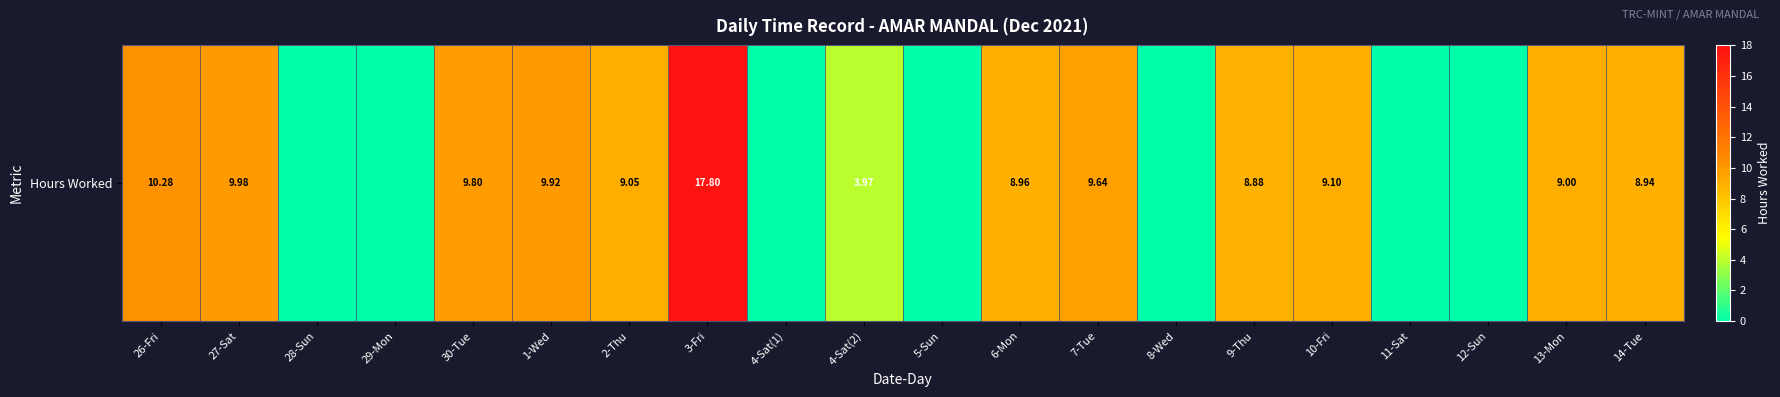

Rank the categories by value from highest to lowest.

3-Fri, 26-Fri, 27-Sat, 1-Wed, 30-Tue, 7-Tue, 10-Fri, 2-Thu, 13-Mon, 6-Mon, 14-Tue, 9-Thu, 4-Sat(2), 28-Sun, 29-Mon, 4-Sat(1), 5-Sun, 8-Wed, 11-Sat, 12-Sun